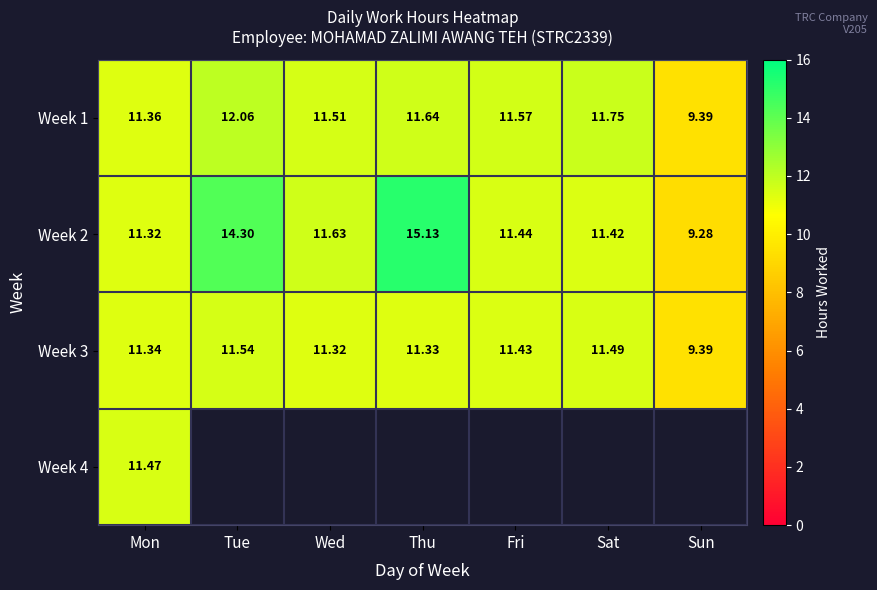

What is the sum of the Week 1 values at Sat and Fri?

23.3